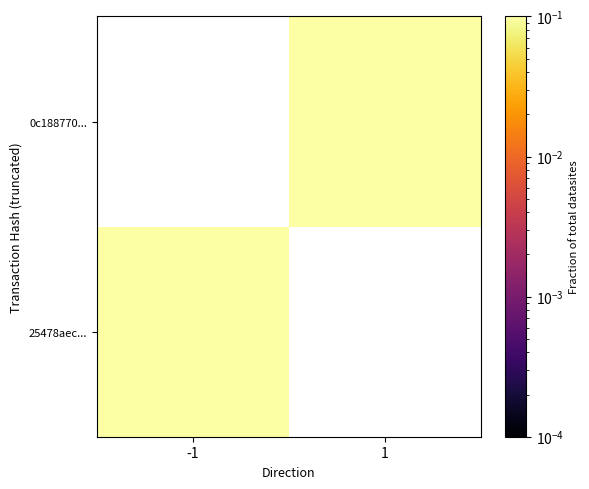

Which category has the highest value across all series?

-1